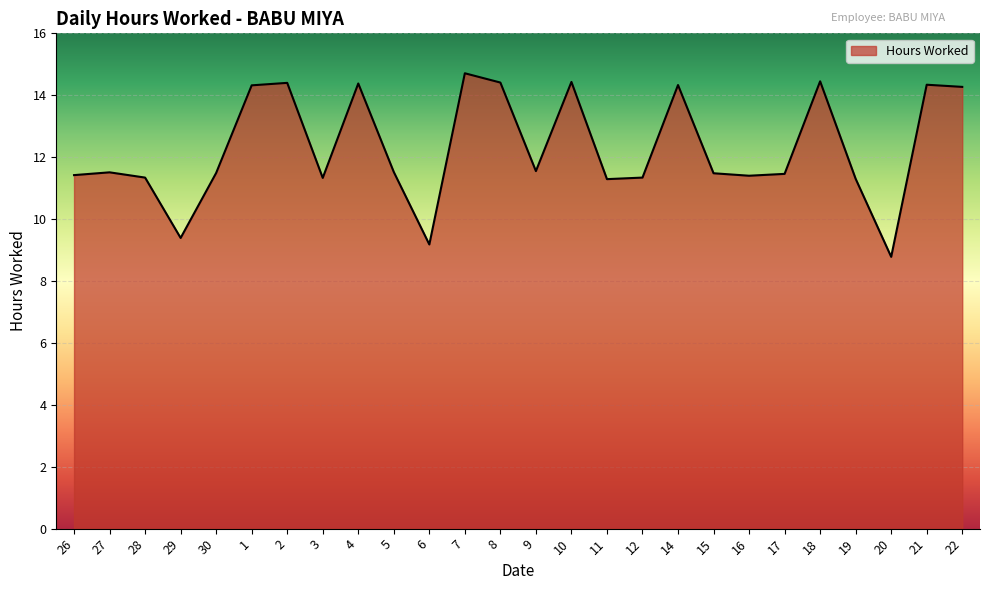

Is it true that the value at 29 is 9.4?

True